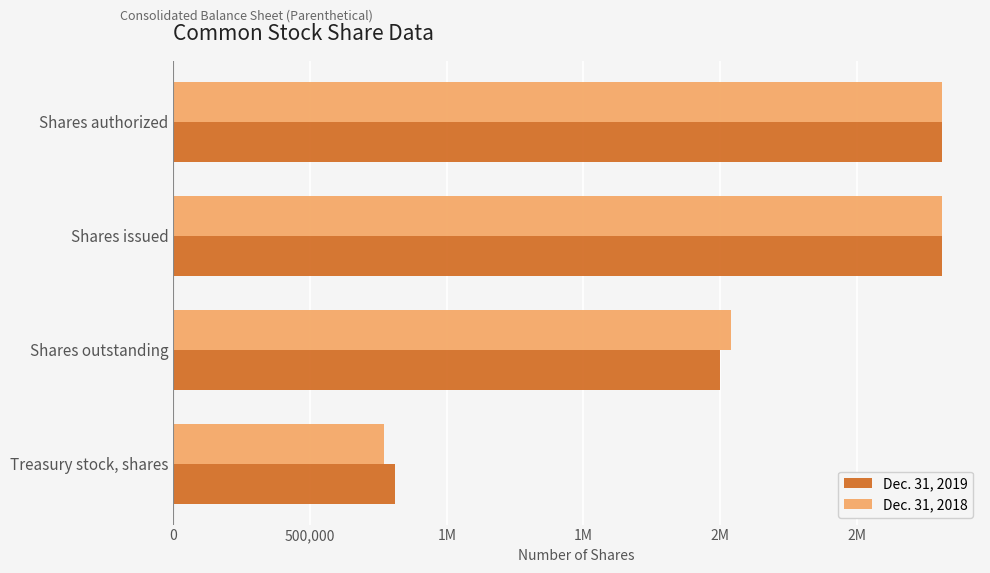

Reading left to right, transcribe all the data shown in this chart.

Dec. 31, 2019: 2810000	2810000	1998978	809967
Dec. 31, 2018: 2810000	2810000	2039919	770081